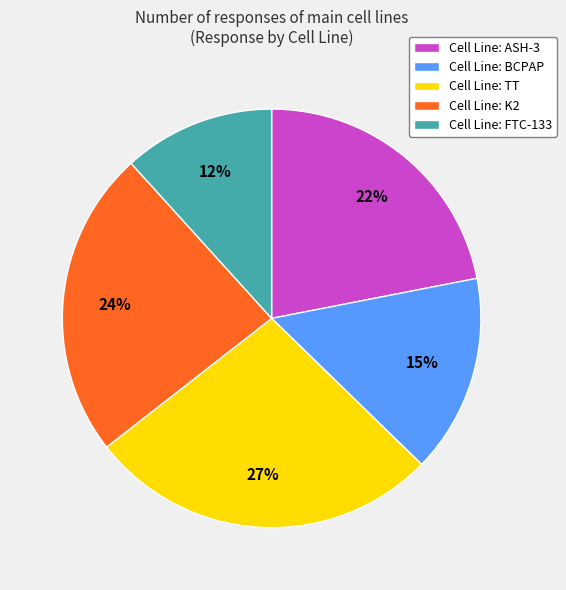

Rank the categories by value from highest to lowest.

Cell Line: TT, Cell Line: K2, Cell Line: ASH-3, Cell Line: BCPAP, Cell Line: FTC-133